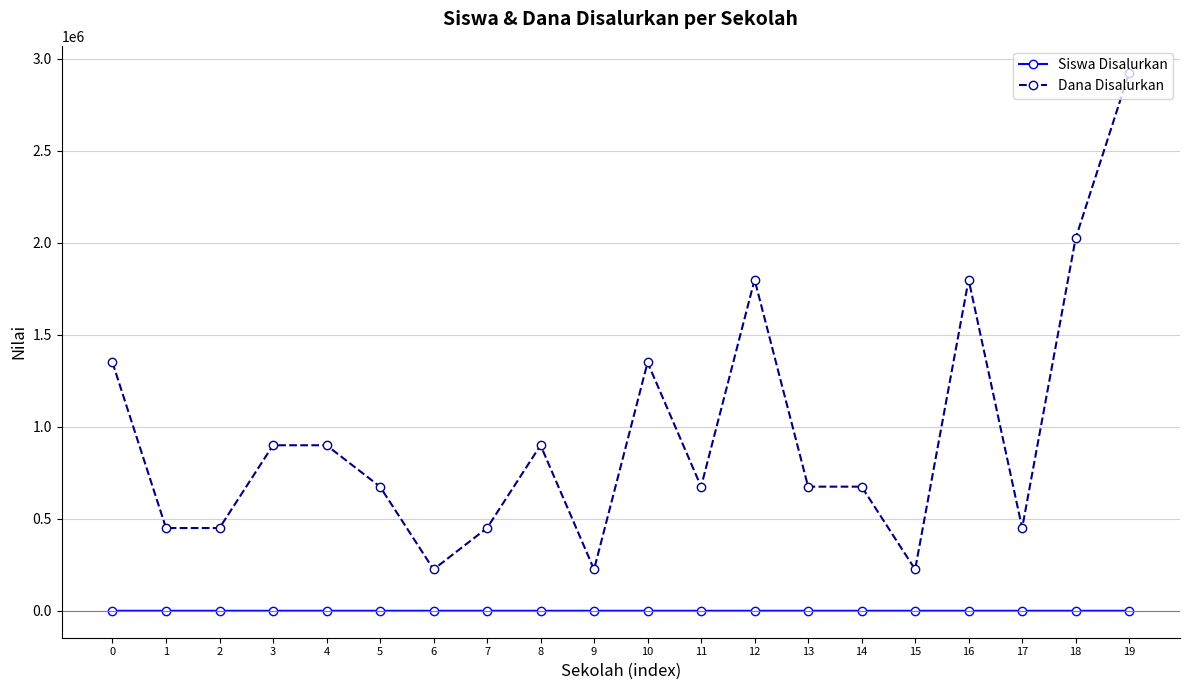

At which category is the sum across all series the highest?

19